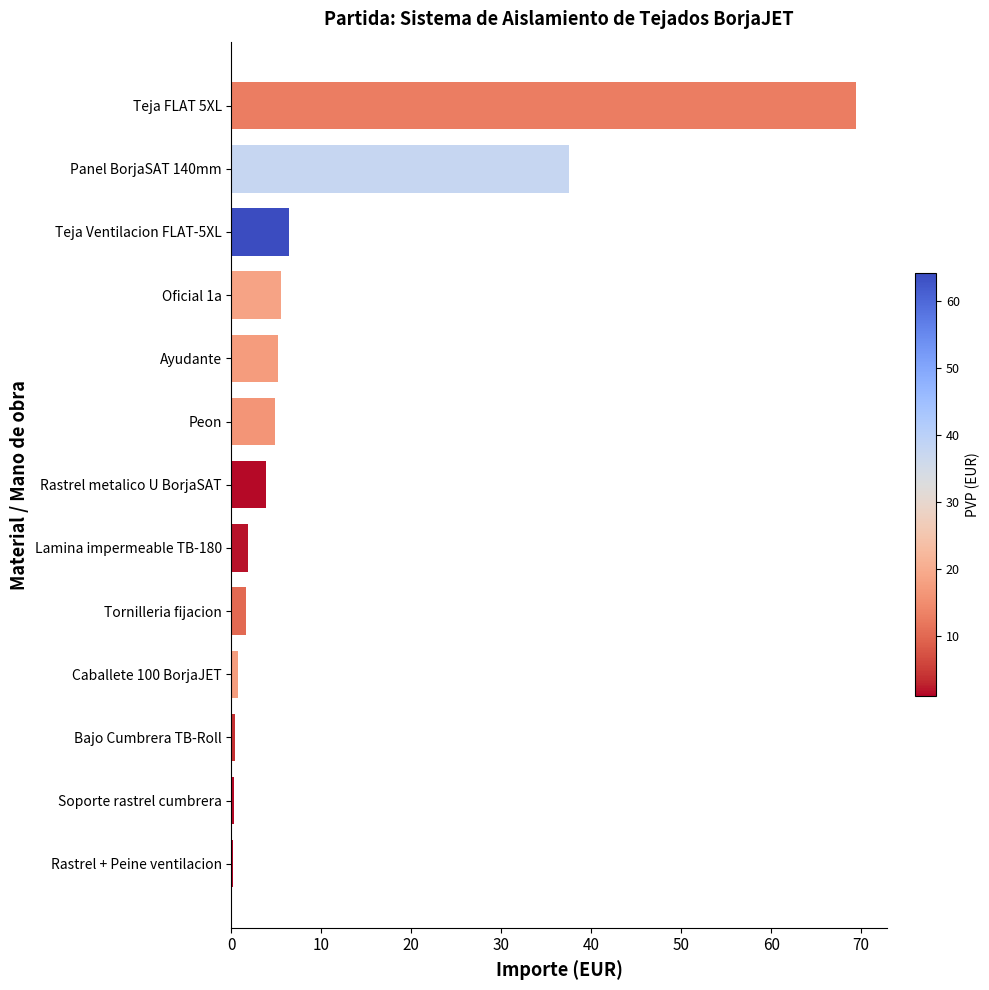

What is the sum of all values?

137.7